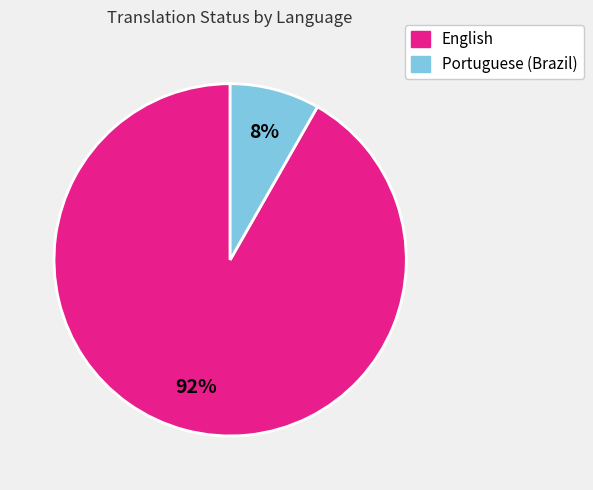

Is there a majority slice in this chart?

Yes